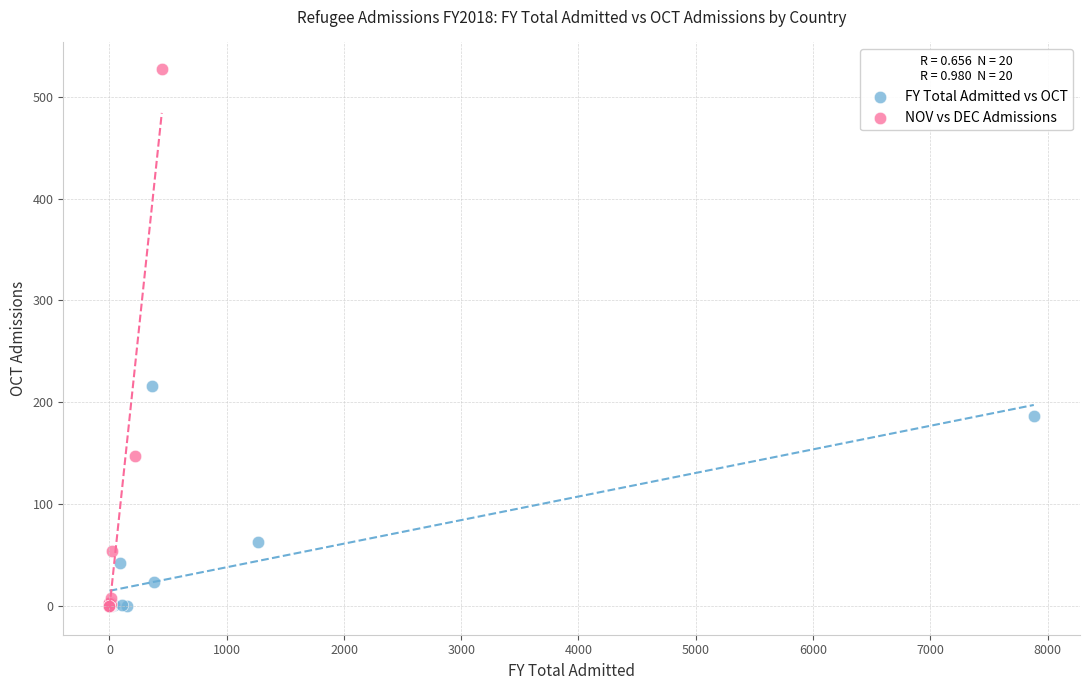

Which series contains the highest Y value?

NOV vs DEC Admissions